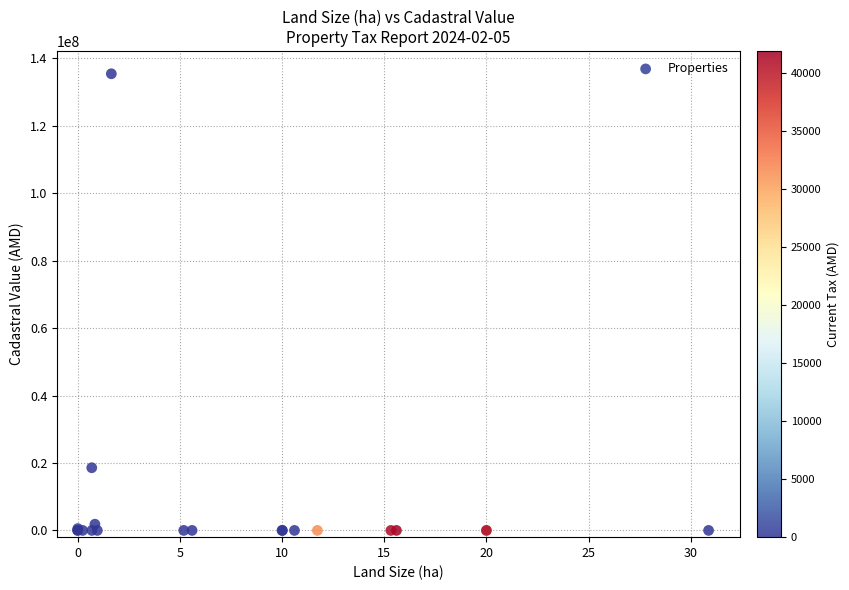

What Y value in the scatter plot is closest to 67722292?

18591753